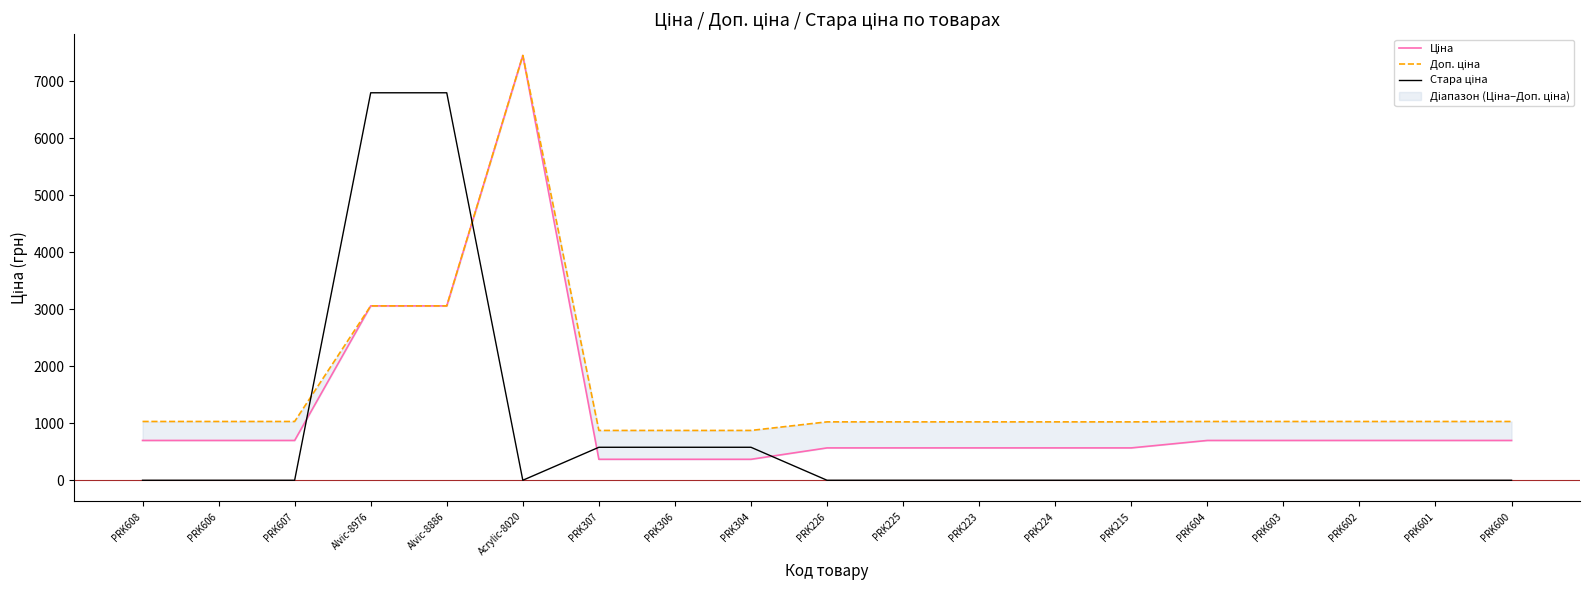

What position from the right is Alvic-8886?

15